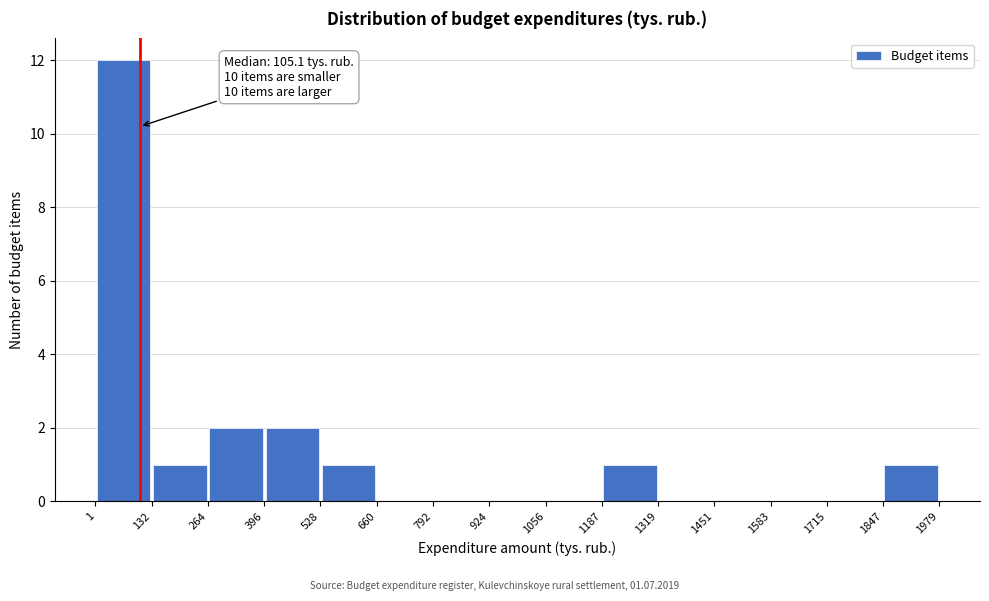

Which range on the x-axis has the tallest bar?

1 to 132